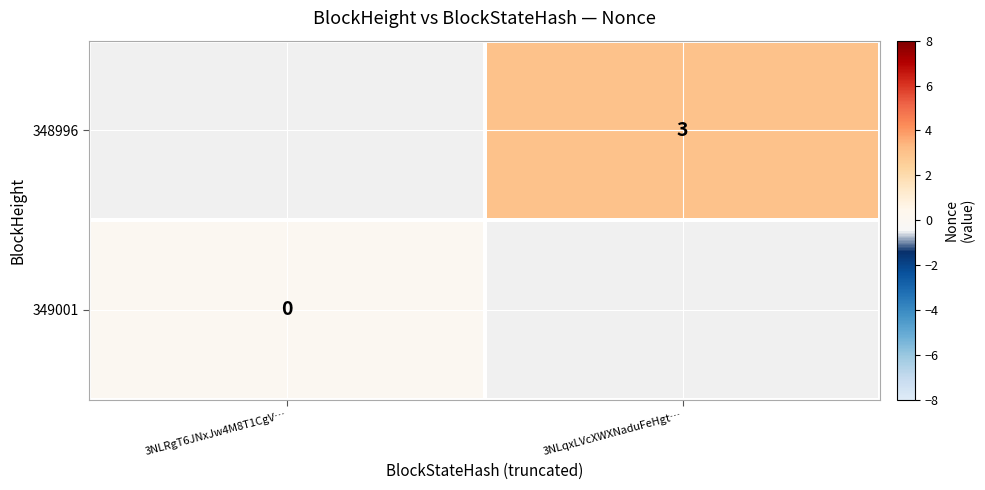

Is the value of 349001 at 3NLRgT6JNxJw4M8T1CgV… greater than the value of 348996 at 3NLqxLVcXWXNaduFeHgt…?

No